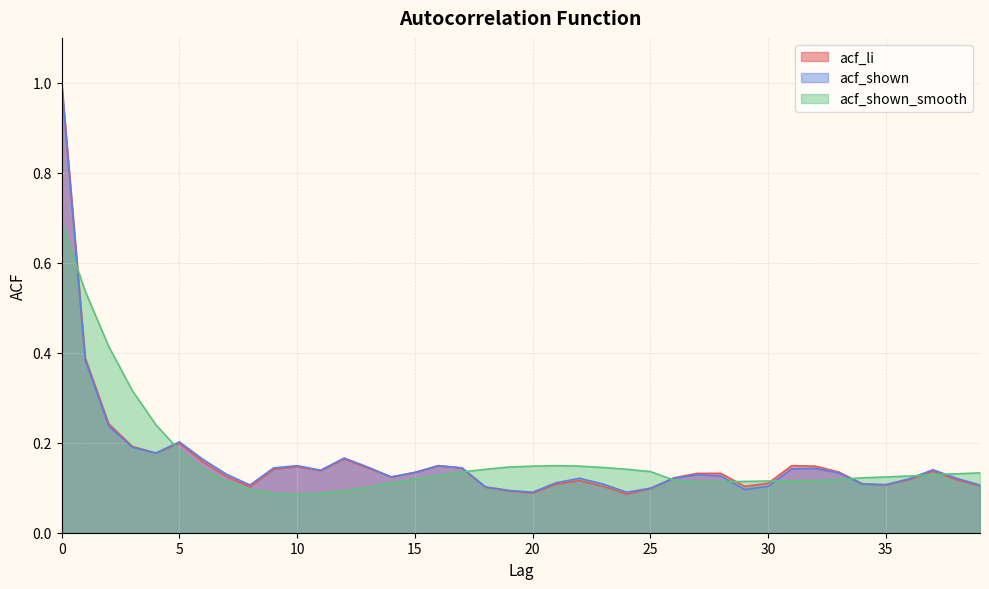

Rank the series at 22 from highest to lowest value.

acf_shown_smooth, acf_shown, acf_li